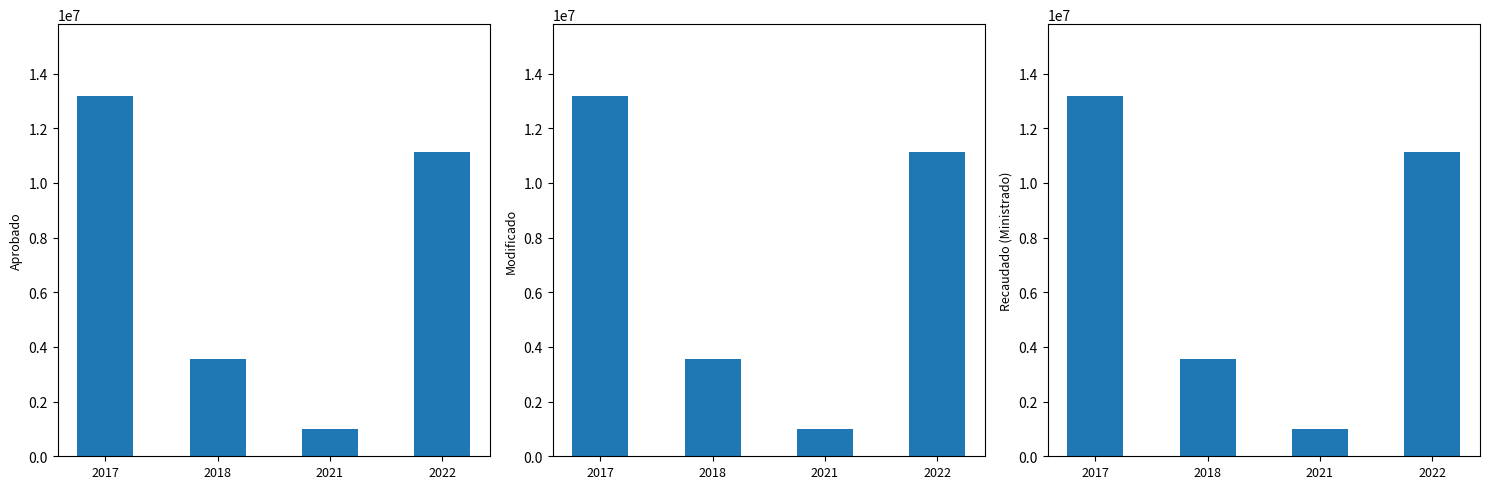

How many data points in Aprobado are less than 11120656?

2